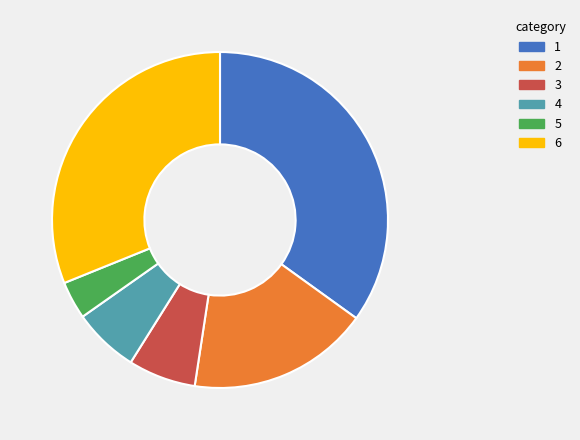

Is there any slice that represents more than half of the pie?

No